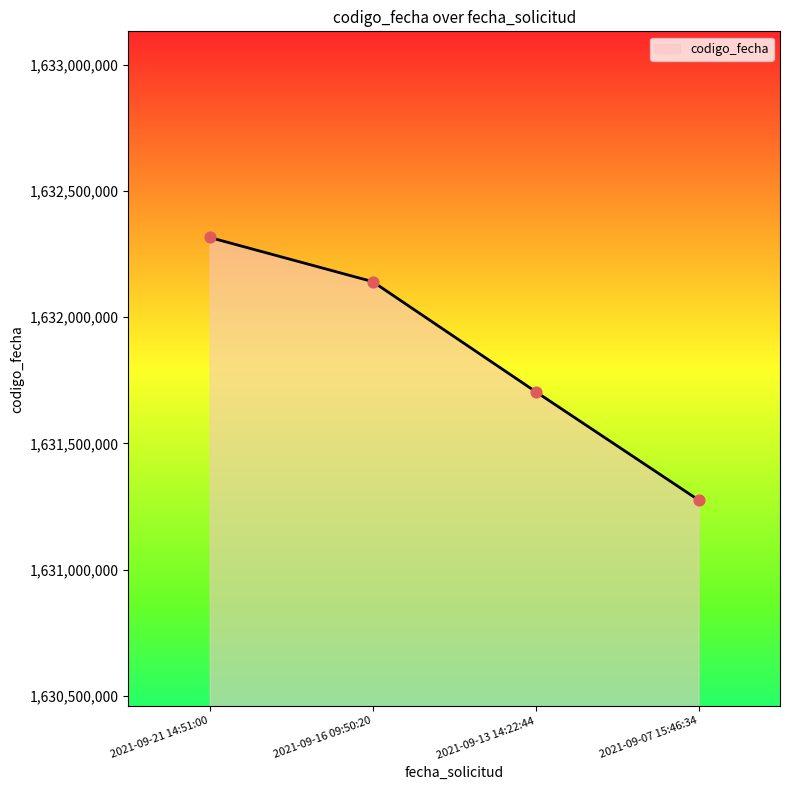

What is the change in value from 2021-09-21 14:51:00 to 2021-09-07 15:46:34?

-1039363